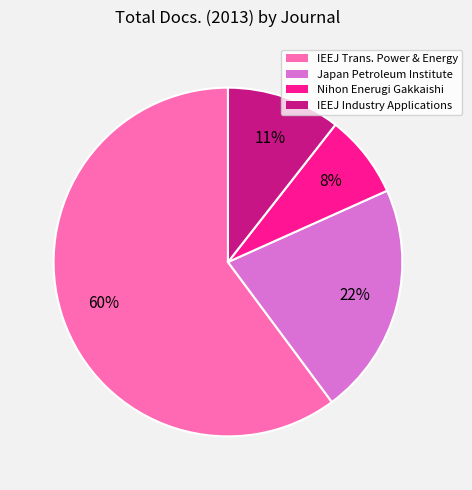

Is there a majority slice in this chart?

Yes